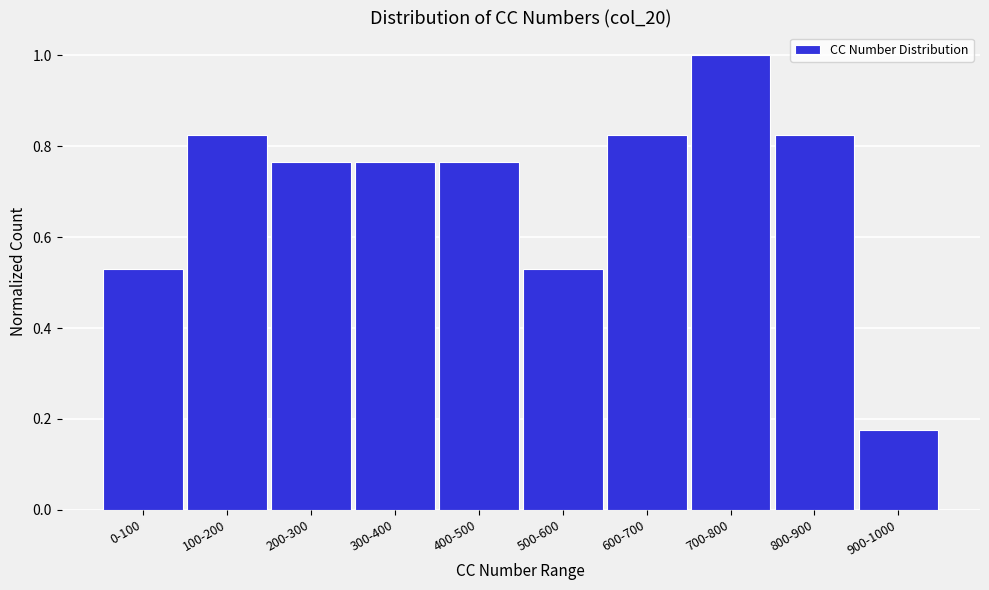

Which category has the highest value across all series?

700-800